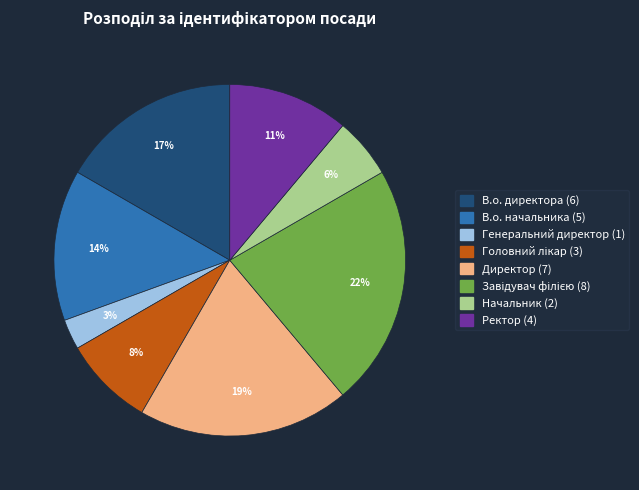

Does Ректор represent more than half of the total?

No